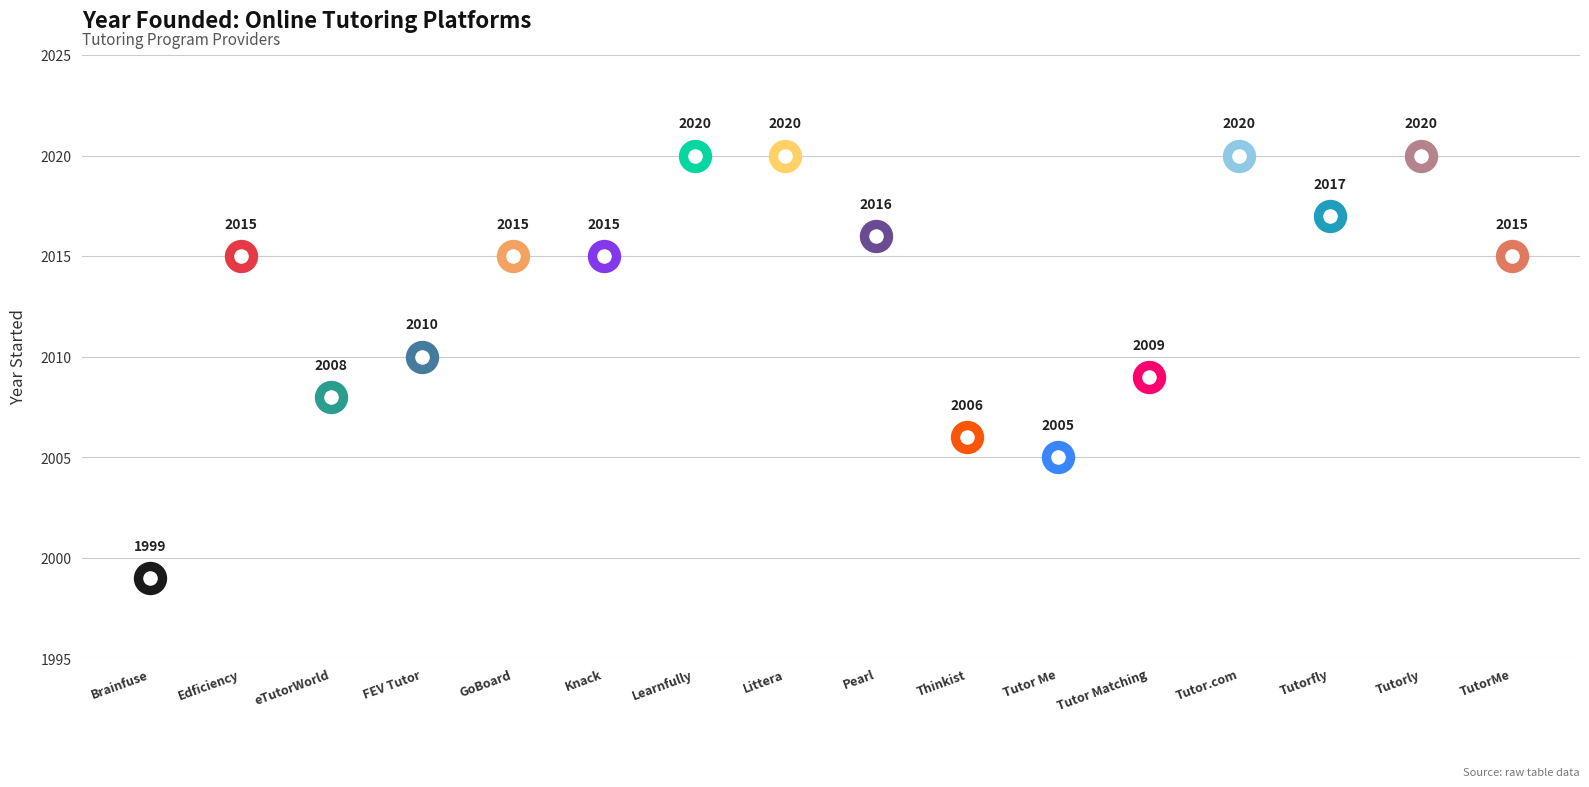

How many data points are above 2015?

6